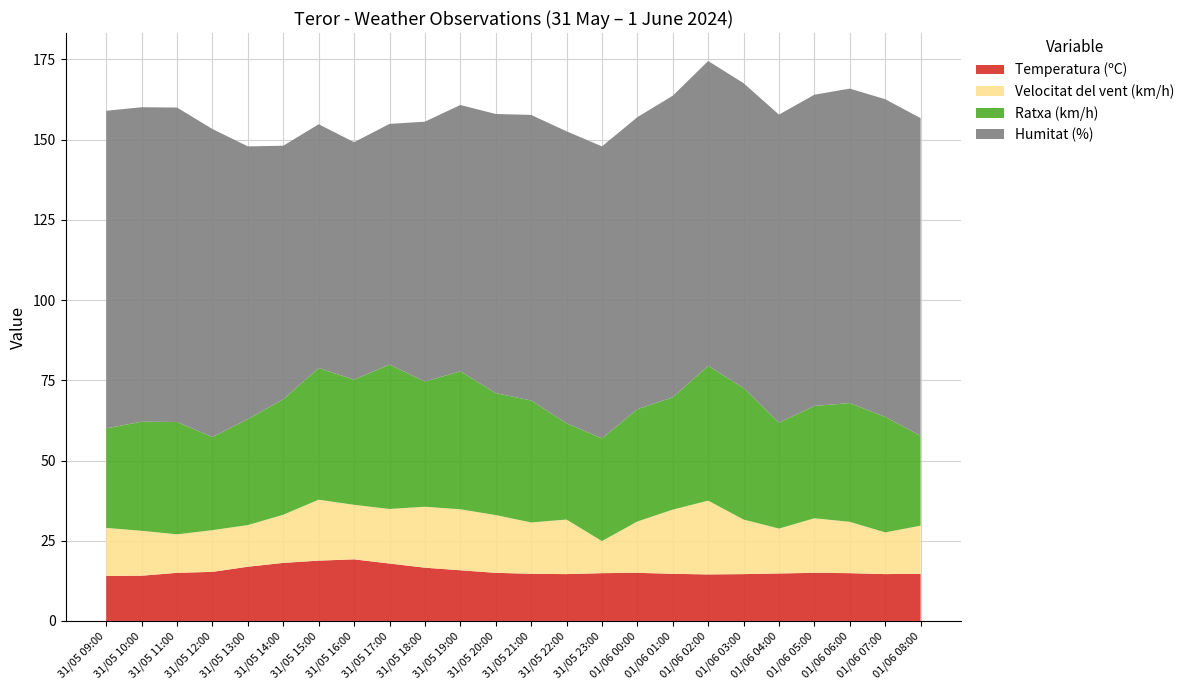

Reading left to right, transcribe all the data shown in this chart.

Temperatura (ºC): 14.0	14.1	15.0	15.3	16.9	18.1	18.8	19.2	17.9	16.6	15.8	15.0	14.7	14.6	14.9	15.0	14.7	14.5	14.6	14.8	15.0	14.9	14.6	14.7
Velocitat del vent (km/h): 15.0	14.0	12.0	13.0	13.0	15.0	19.0	17.0	17.0	19.0	19.0	18.0	16.0	17.0	10.0	16.0	20.0	23.0	17.0	14.0	17.0	16.0	13.0	15.0
Ratxa (km/h): 31.0	34.0	35.0	29.0	33.0	36.0	41.0	39.0	45.0	39.0	43.0	38.0	38.0	30.0	32.0	35.0	35.0	42.0	41.0	33.0	35.0	37.0	36.0	28.0
Humitat (%): 99.0	98.0	98.0	96.0	85.0	79.0	76.0	74.0	75.0	81.0	83.0	87.0	89.0	91.0	91.0	91.0	94.0	95.0	95.0	96.0	97.0	98.0	99.0	99.0